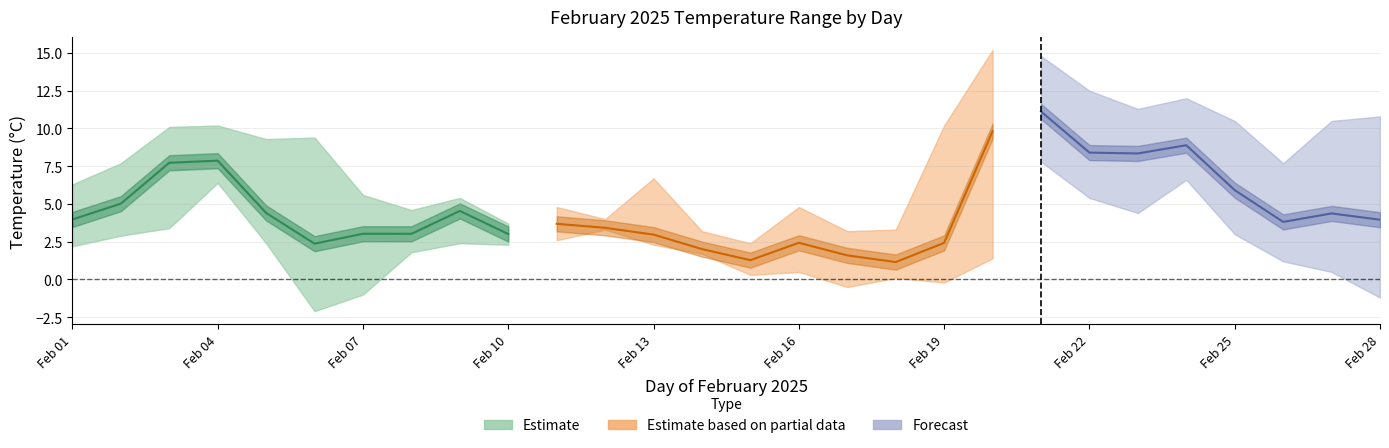

What is the average value of the Min Temp series?

2.1